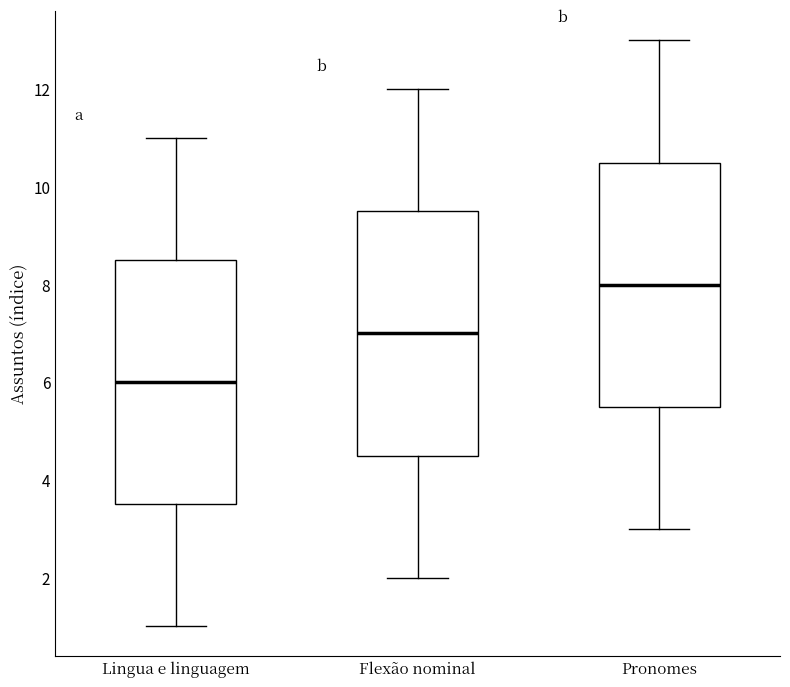

Where does the upper whisker of the box for Pronomes end on the y-axis? The values are not printed on the chart, so give them approximately, as read against the axis.

13.0